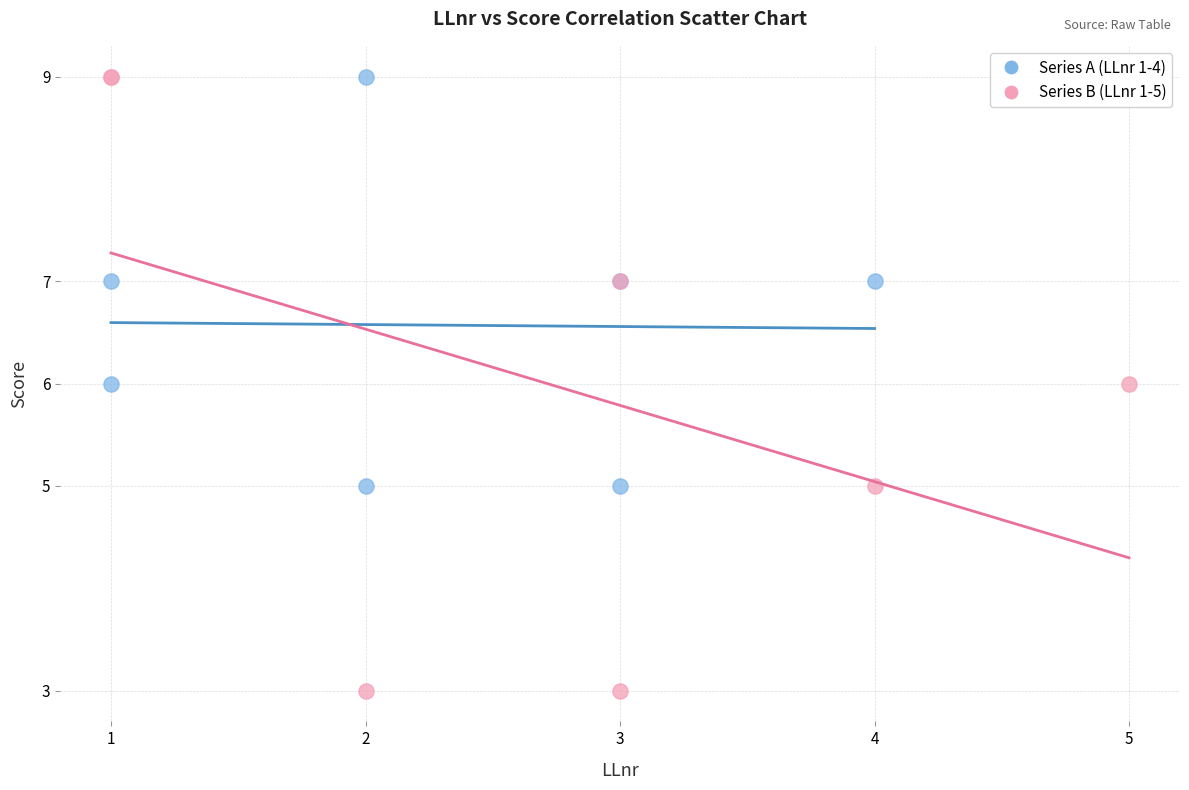

Which series has the widest spread of Y values?

Series B (LLnr 1-5)